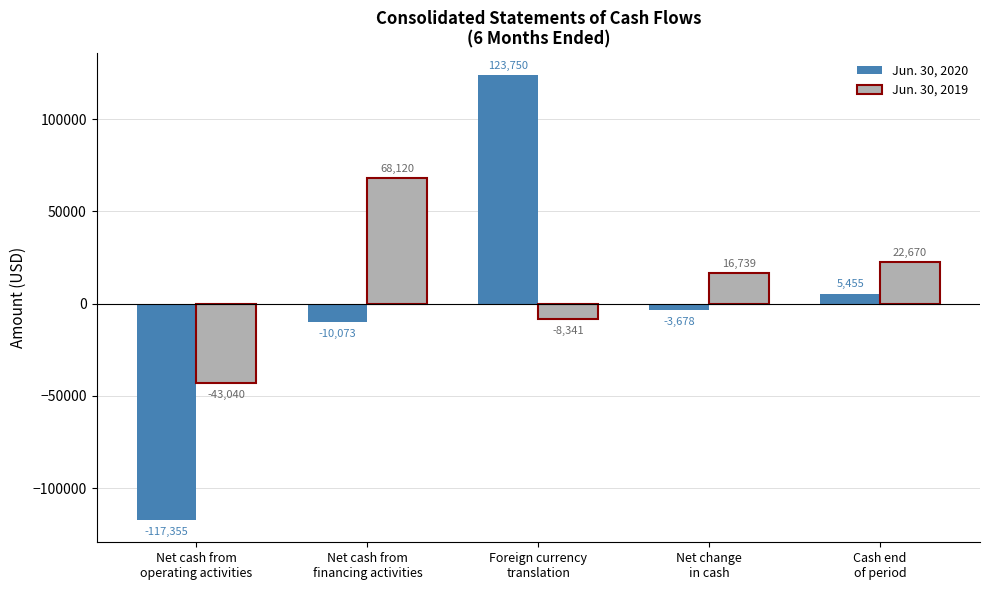

Which series has the largest total across all categories?

Jun. 30, 2019